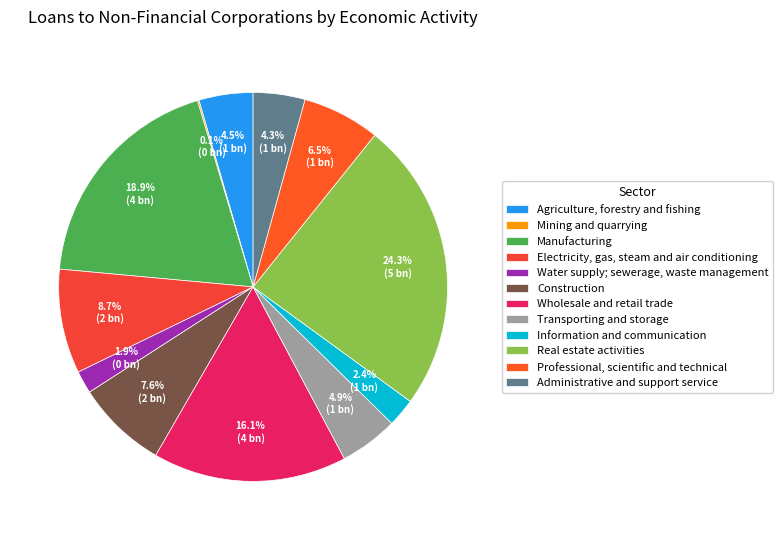

What percentage is NOT represented by Transporting and storage?

95.1%